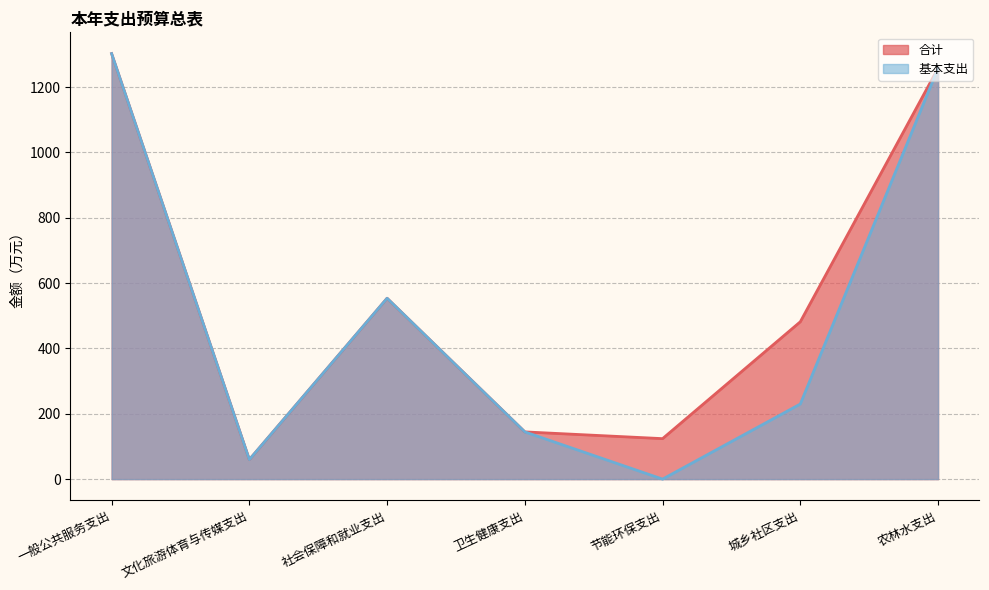

Reading left to right, what are all the values shown in this chart?

合计: 一般公共服务支出=1302.5	文化旅游体育与传媒支出=59.7	社会保障和就业支出=553.6	卫生健康支出=144.5	节能环保支出=123.9	城乡社区支出=481.7	农林水支出=1258.0
基本支出: 一般公共服务支出=1302.5	文化旅游体育与传媒支出=59.7	社会保障和就业支出=553.6	卫生健康支出=144.5	节能环保支出=0.0	城乡社区支出=229.9	农林水支出=1258.0